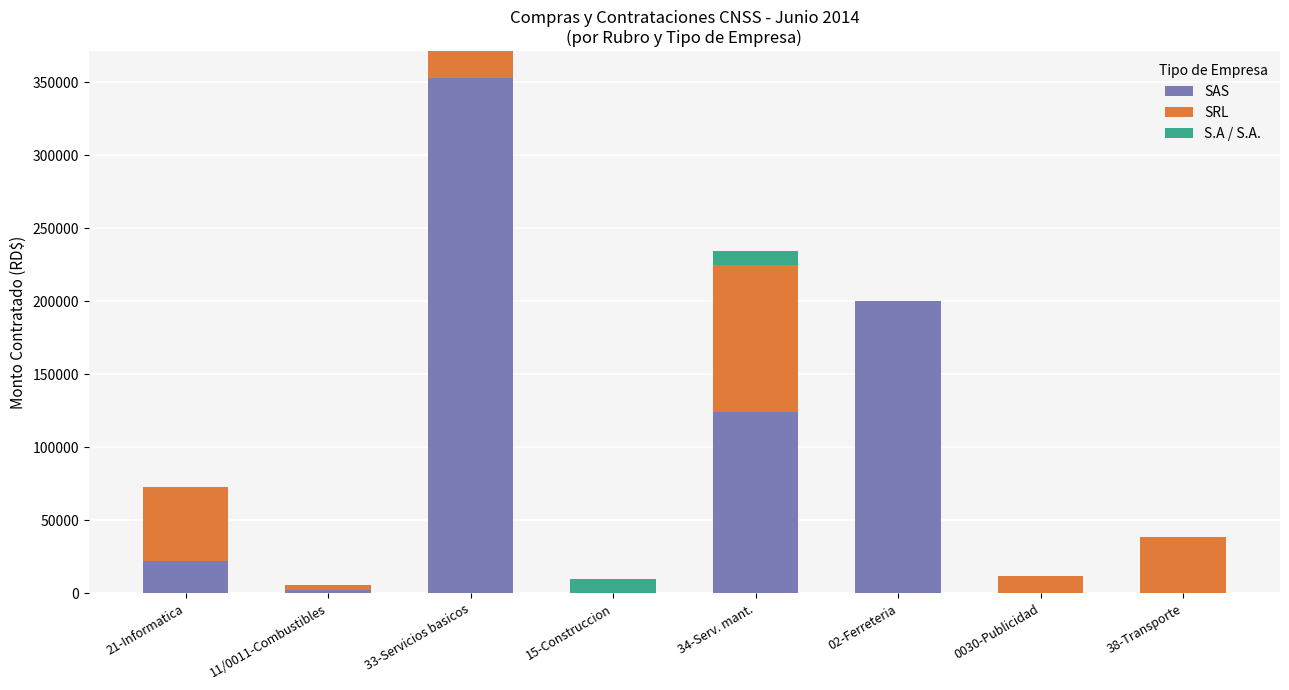

At which category is the sum across all series the highest?

33-Servicios basicos